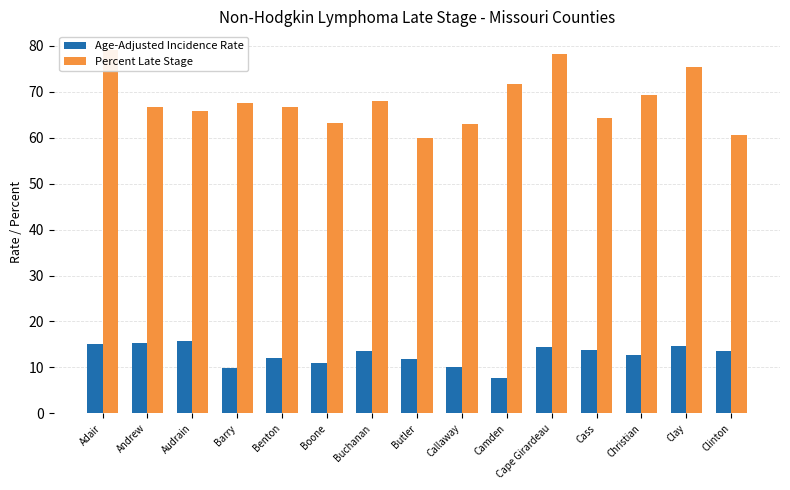

Reading right to left, extract all data points from this chart.

Age-Adjusted Incidence Rate: 13.6	14.7	12.6	13.7	14.4	7.7	10.0	11.9	13.6	10.9	12.0	9.8	15.7	15.3	15.0
Percent Late Stage: 60.6	75.5	69.4	64.3	78.2	71.7	63.0	60.0	67.9	63.2	66.7	67.5	65.9	66.7	79.2